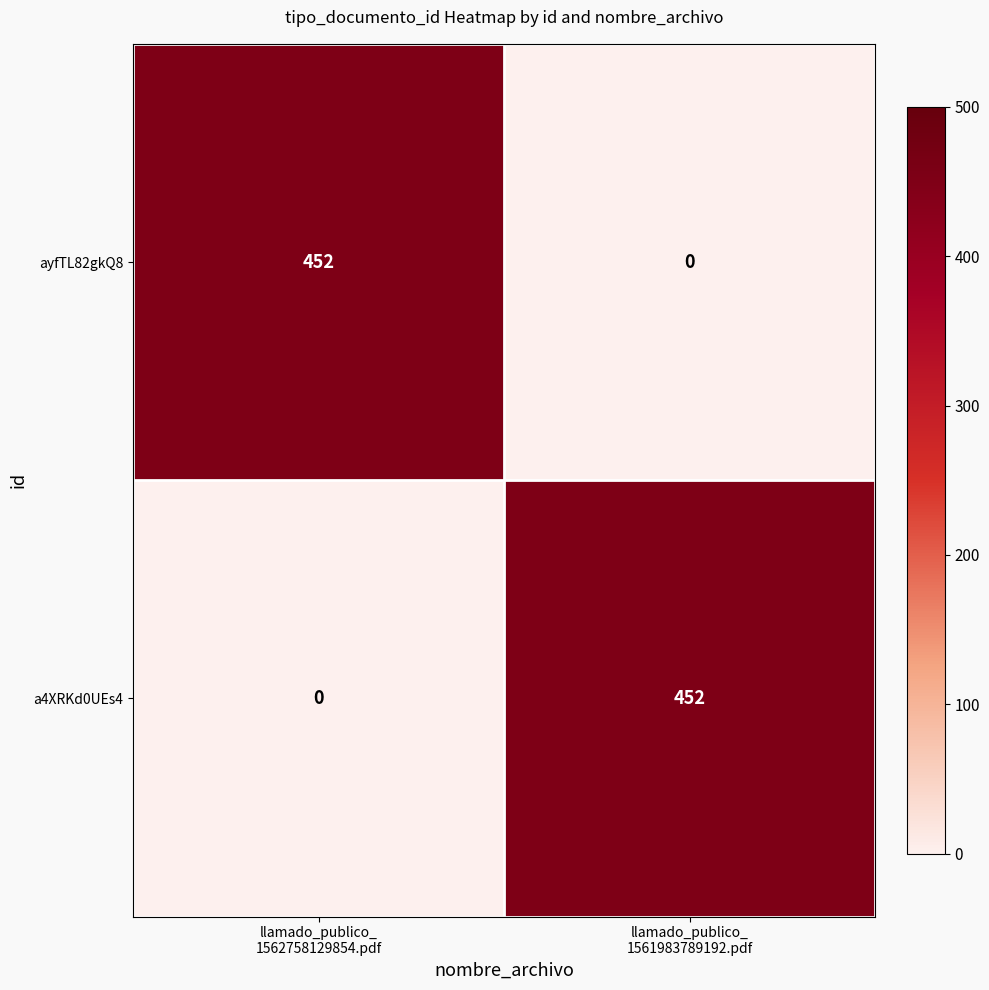

What is the greatest value displayed?

452